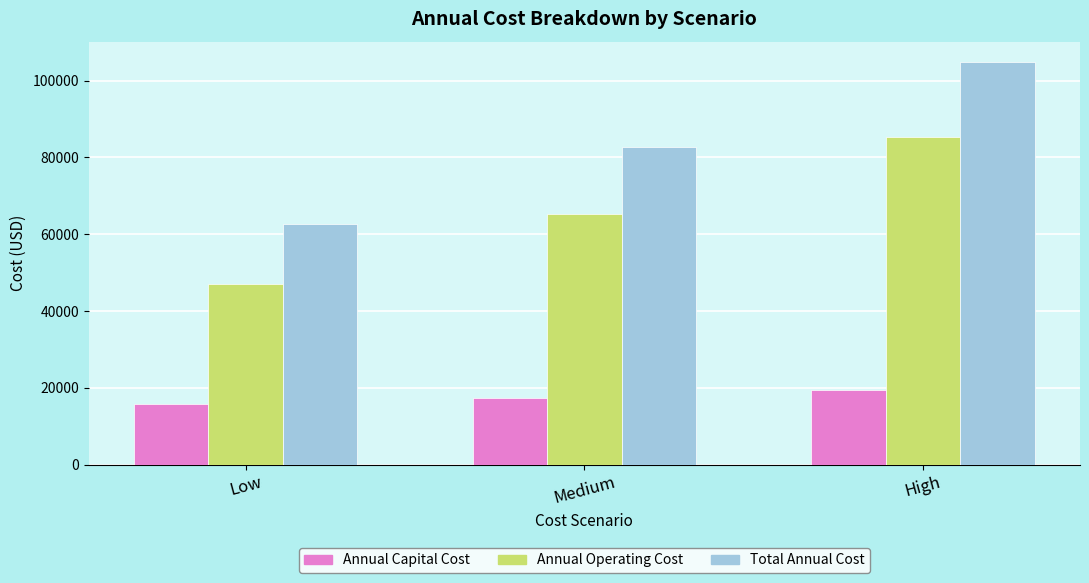

Reading right to left, list all the values displayed in this chart.

Annual Capital Cost: 19538.1	17418.4	15717.6
Annual Operating Cost: 85358.4	65218.6	47000.8
Total Annual Cost: 104896.5	82637.0	62718.4